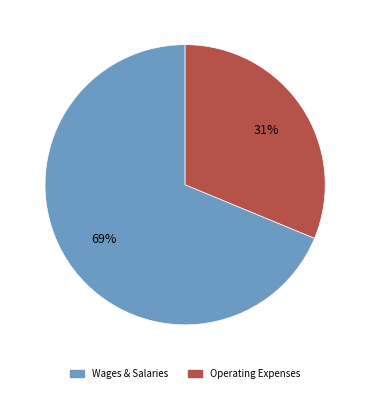

Does any single category account for the majority?

Yes